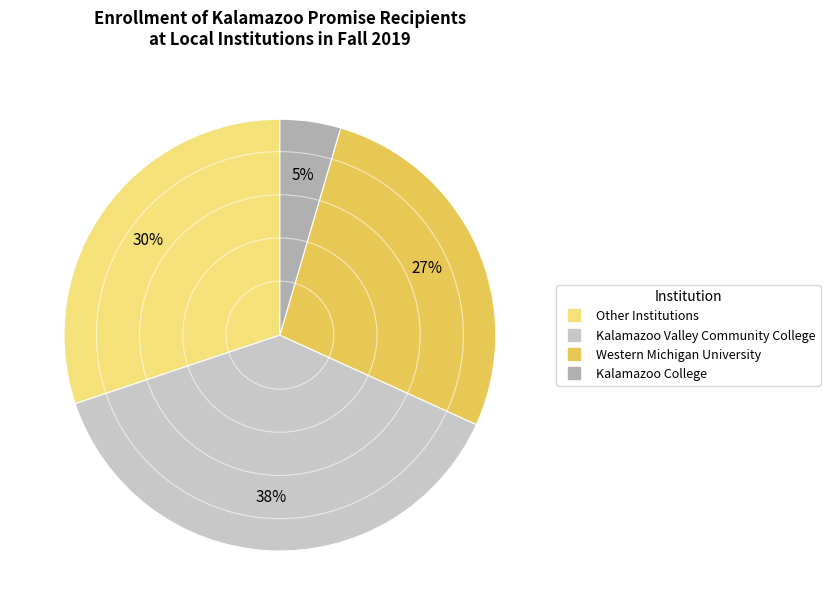

To the nearest percent, what is the average slice percentage?

25%